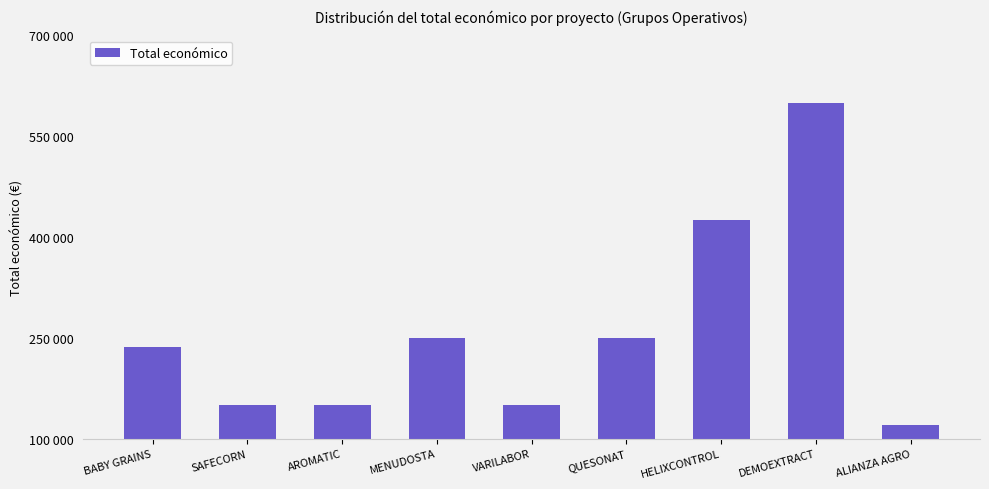

Which has a higher value, DEMOEXTRACT or QUESONAT?

DEMOEXTRACT